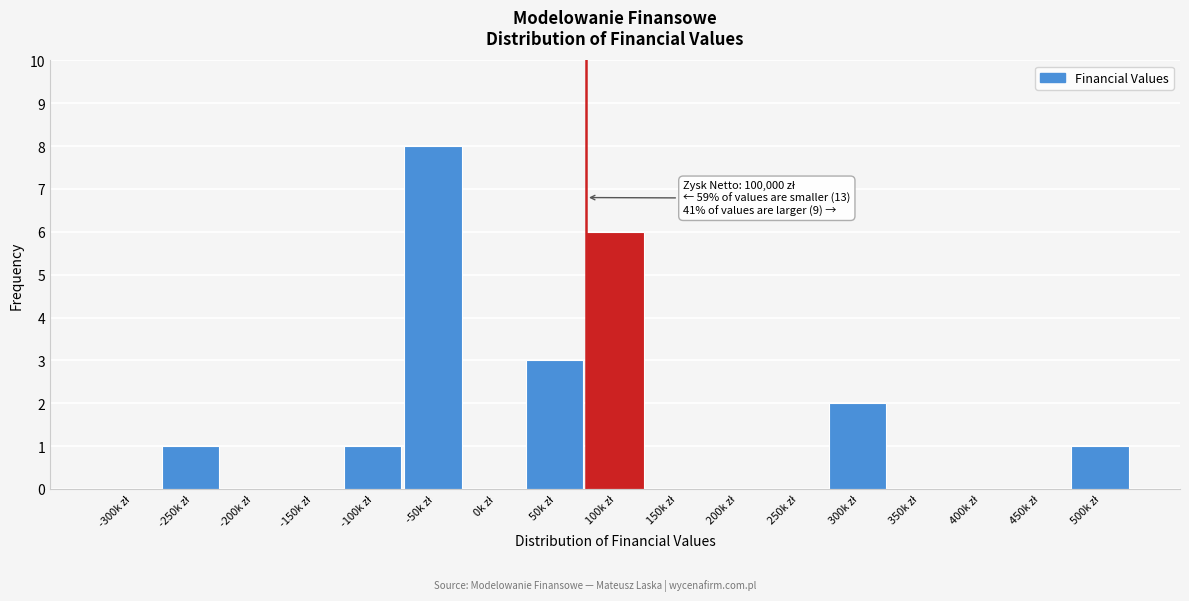

What is the maximum value shown in the chart?

8